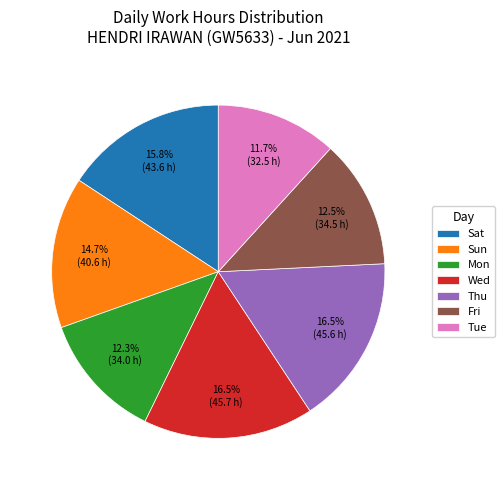

Do Tue and Sat together represent more than half of the pie?

No